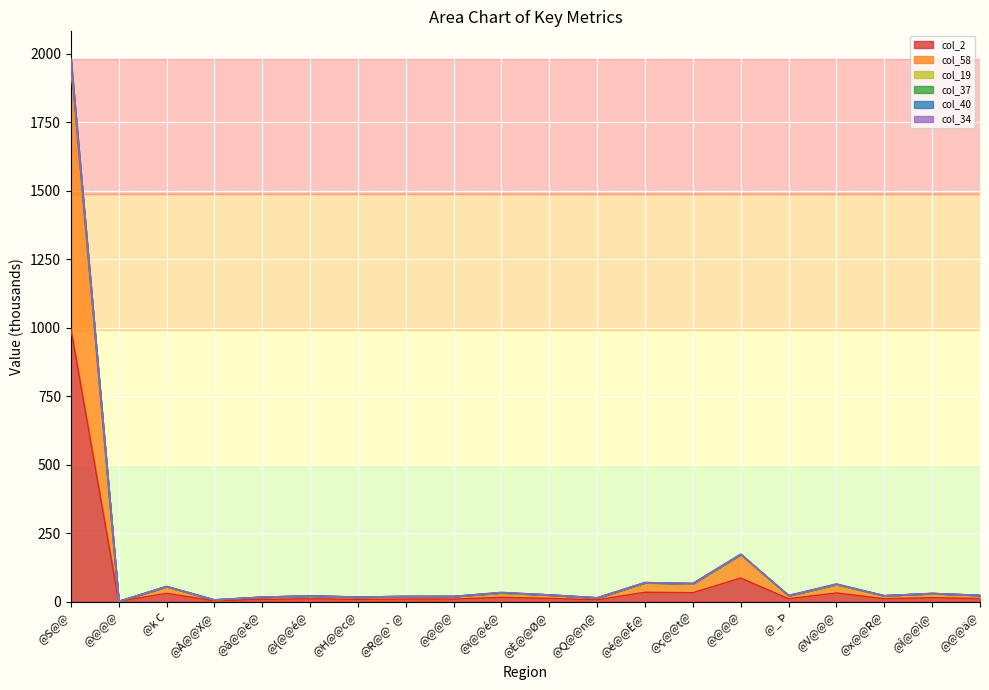

True or false: col_2 has more than 2 points higher than both neighbors.

True